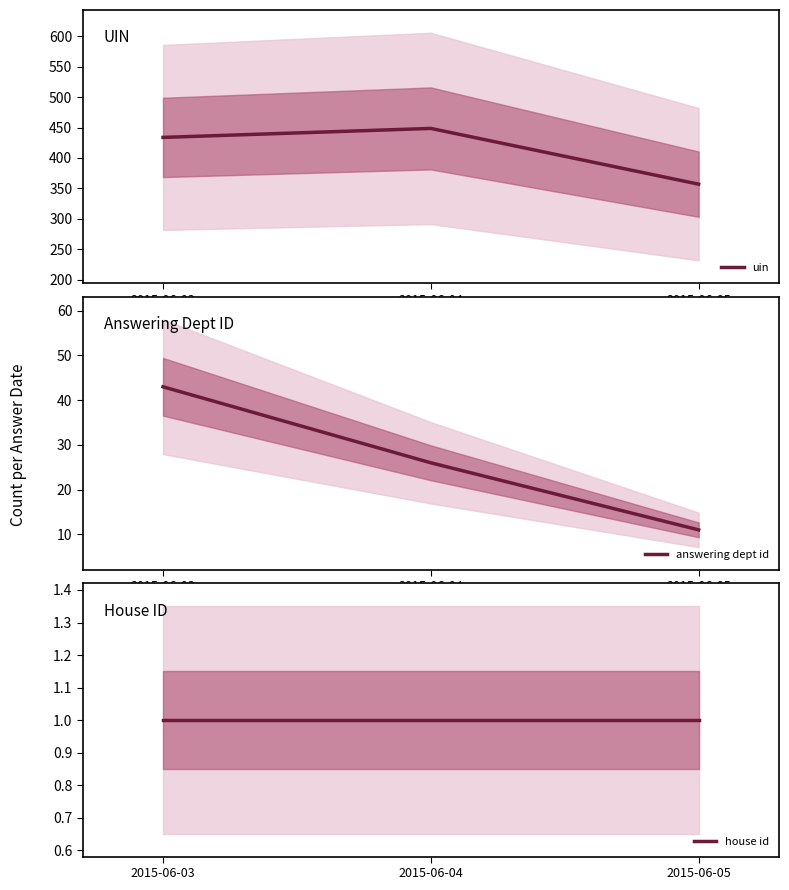

What are all the series names shown in the legend?

uin, answering dept id, house id